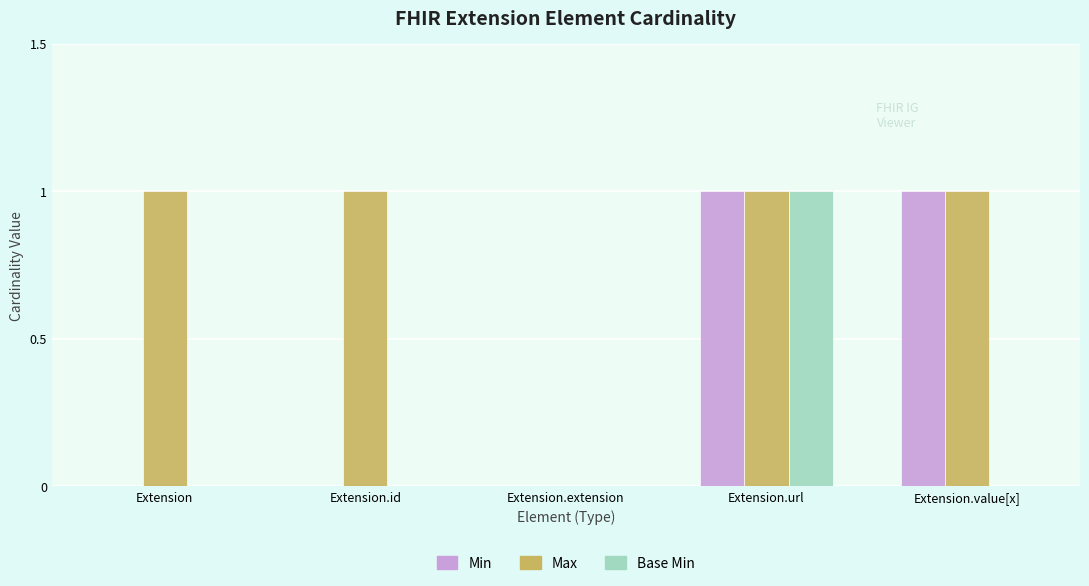

The Max series shows 2 at Extension. True or false?

False